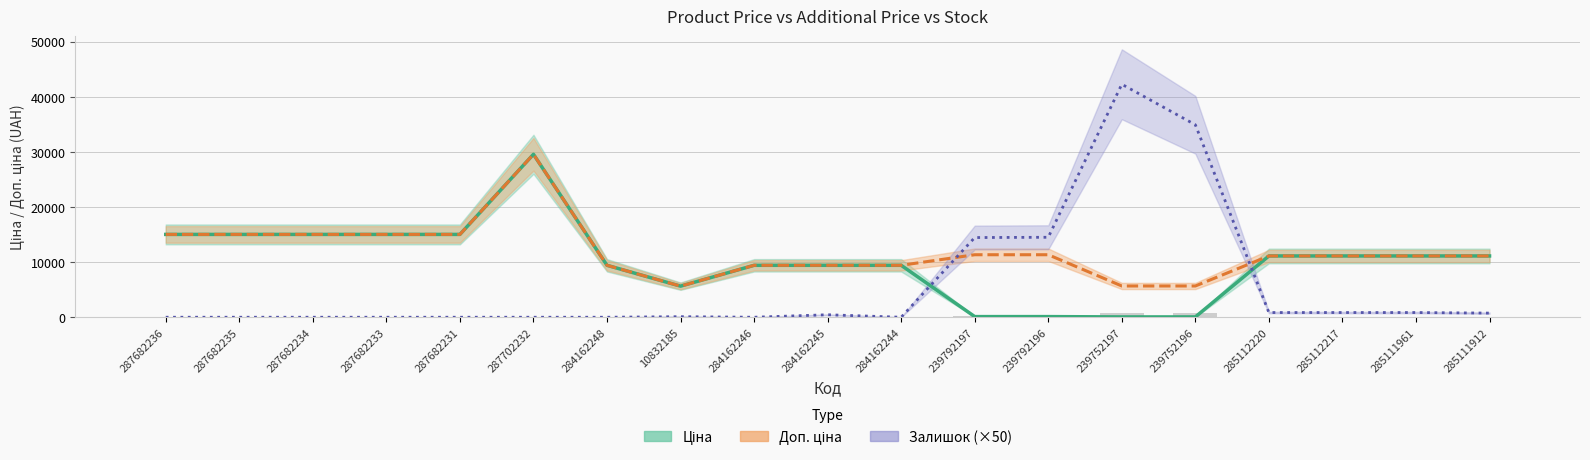

Which has a higher value, 287702232 or 287682233?

287702232